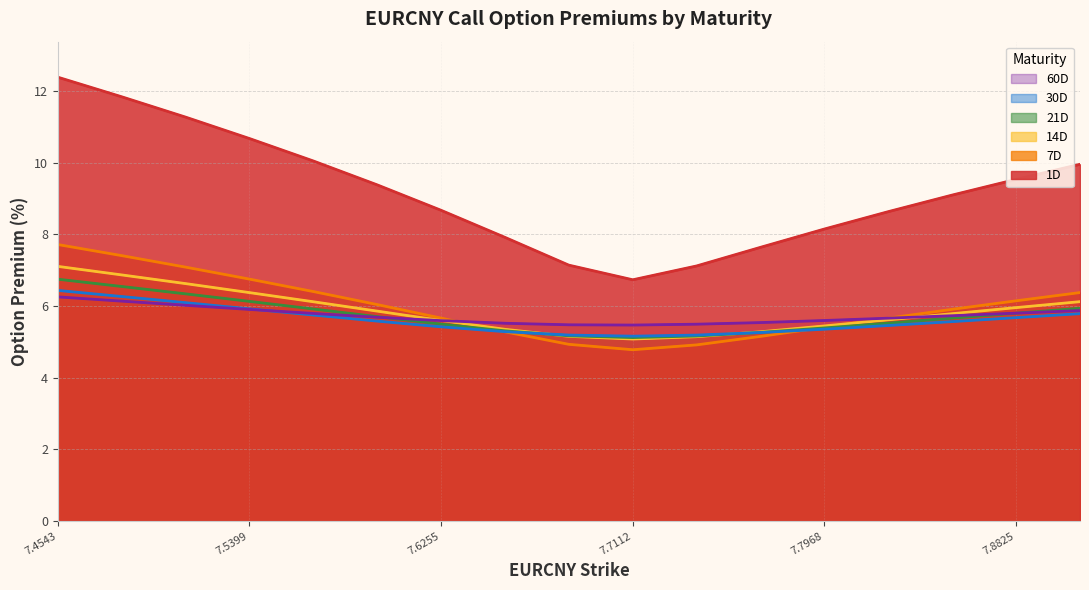

Which series ends up on top after the final intersection of 7D and 14D?

7D